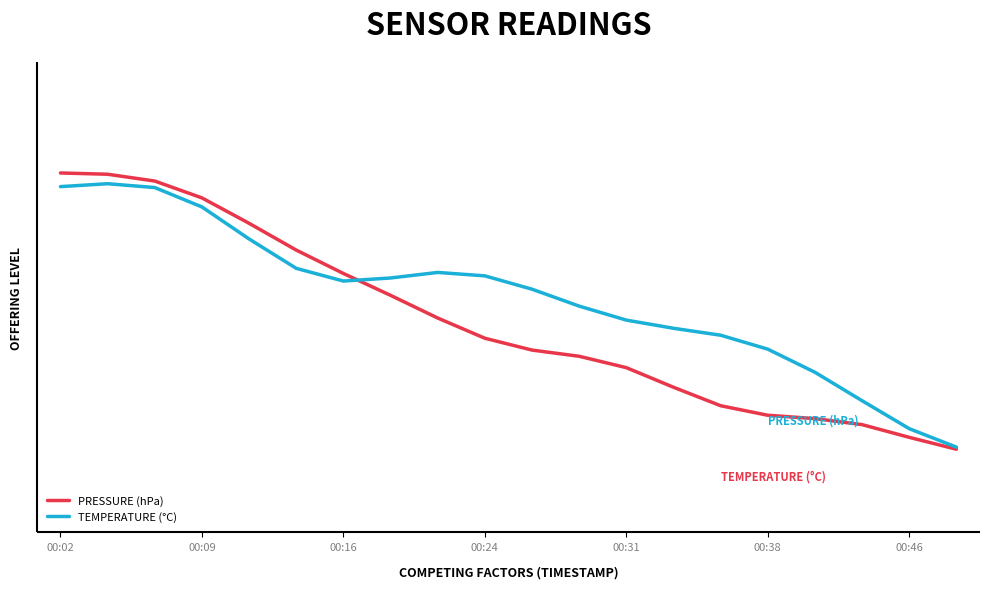

At which category does the chart reach its minimum across all series?

19